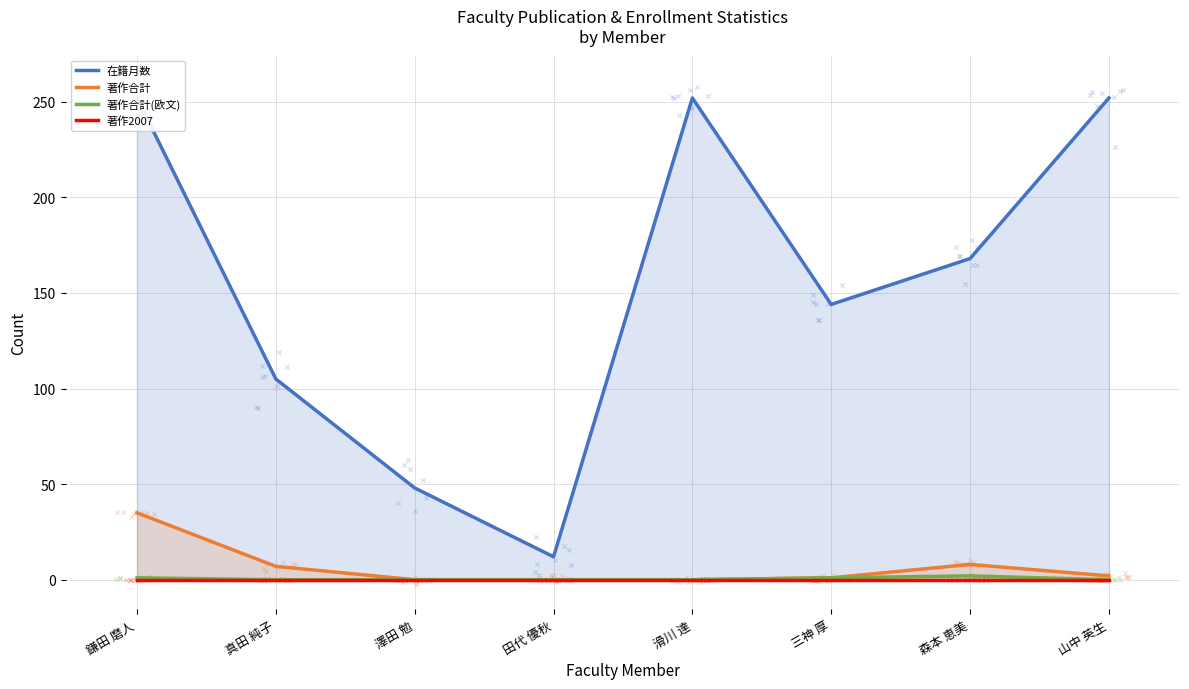

Which series has the largest total across all categories?

在籍月数